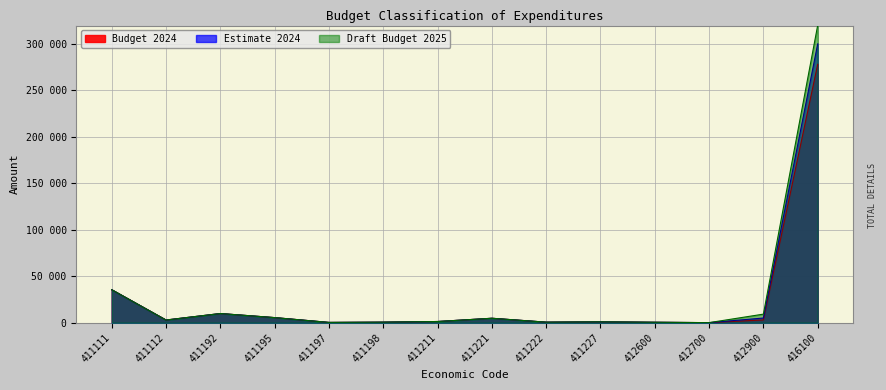

What are all the series names shown in the legend?

Budget 2024, Estimate 2024, Draft Budget 2025